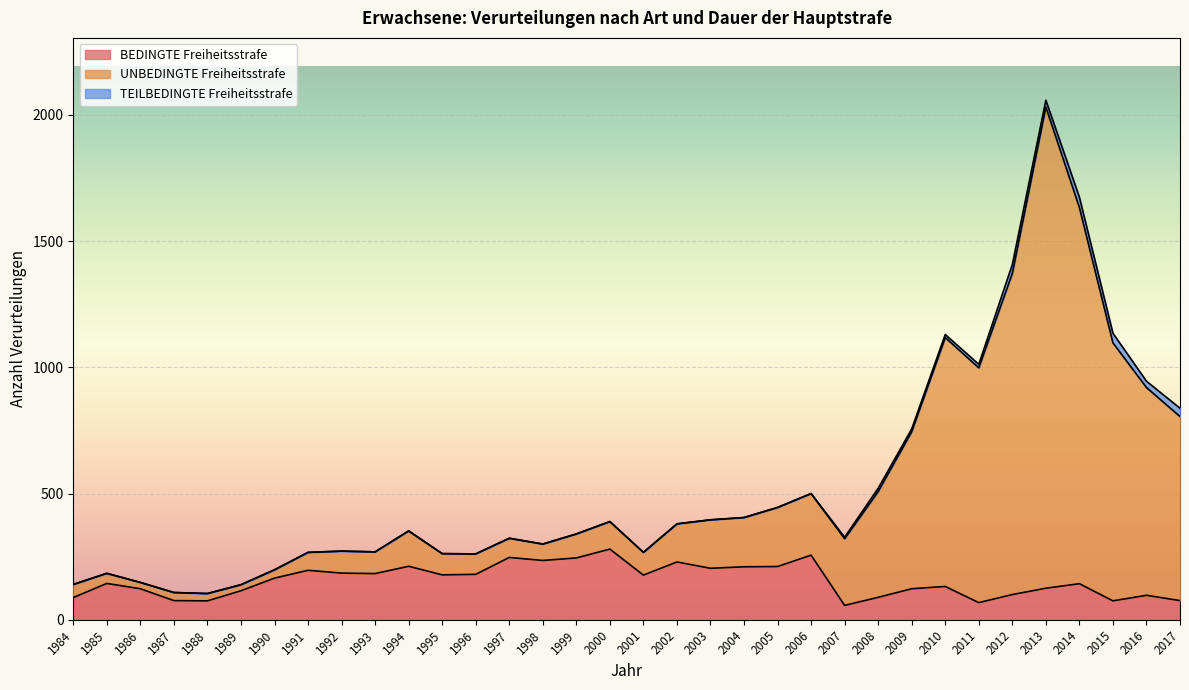

Which series changed the most between 2000 and 2004?

BEDINGTE Freiheitsstrafe